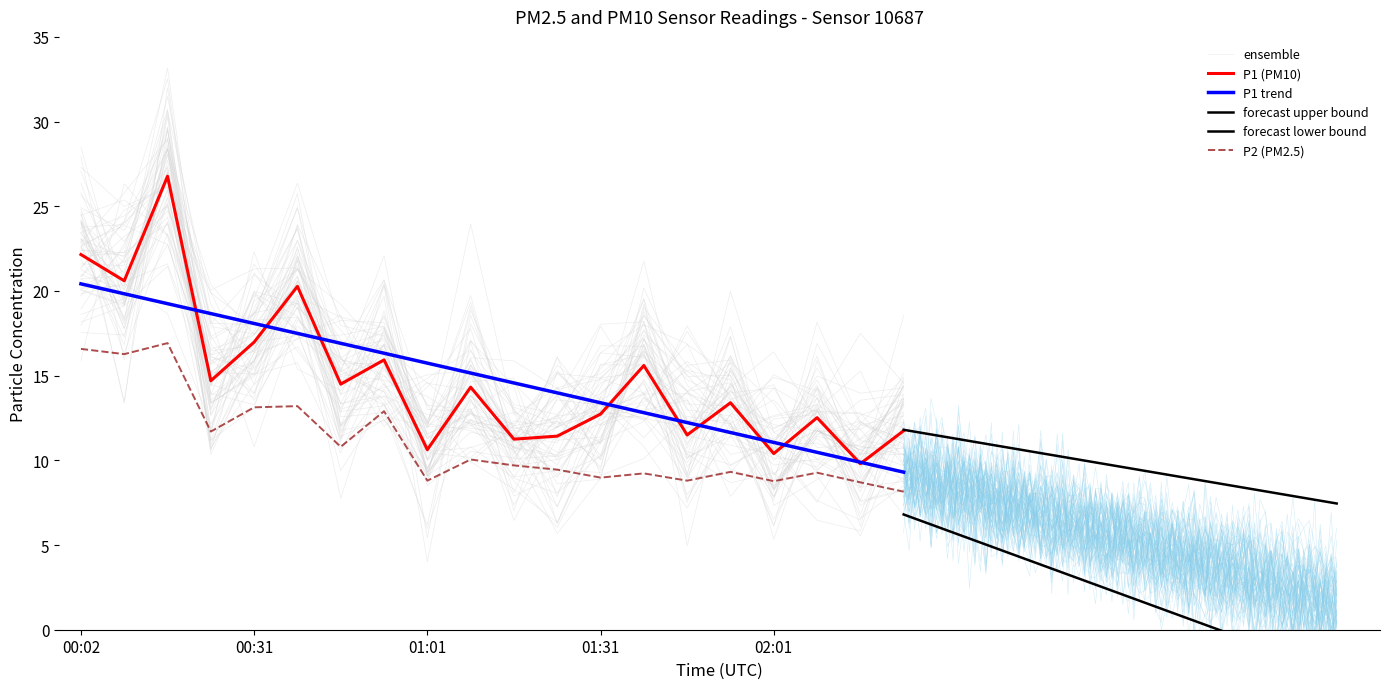

The P1 series shows 10.6 at 01:01. True or false?

True